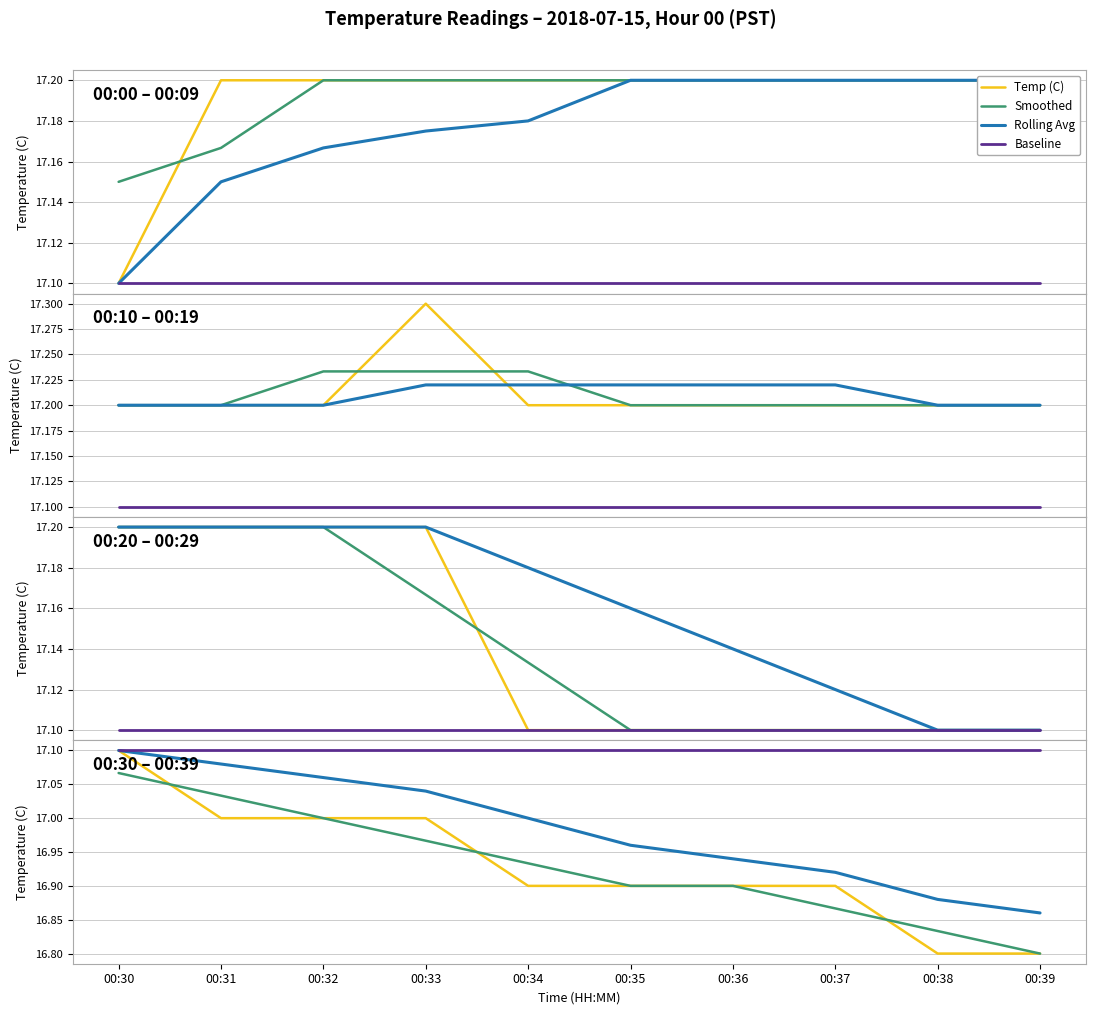

What is the total value across all series at 00:38?

67.6